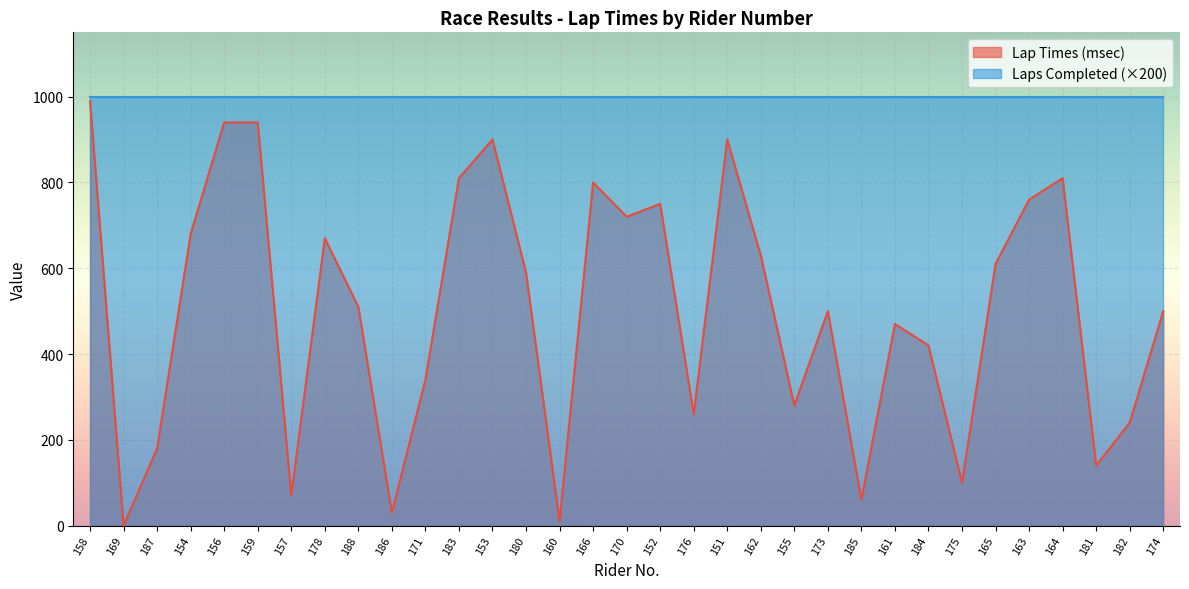

List the labels in order of value, largest first.

158, 156, 159, 153, 151, 183, 164, 166, 163, 152, 170, 154, 178, 162, 165, 180, 188, 173, 174, 161, 184, 171, 155, 176, 182, 187, 181, 175, 157, 185, 186, 160, 169